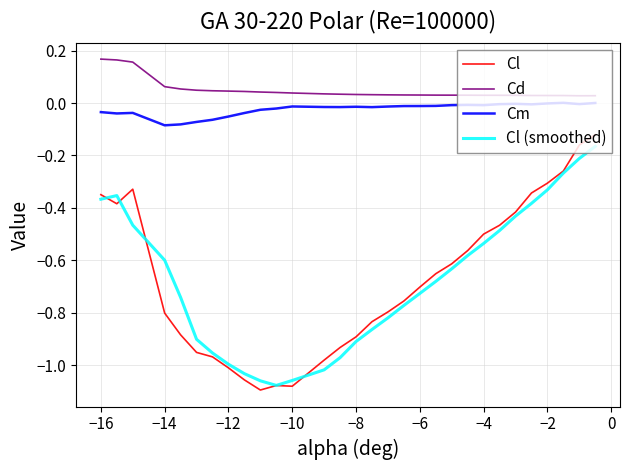

Which series has the largest total across all categories?

Cd